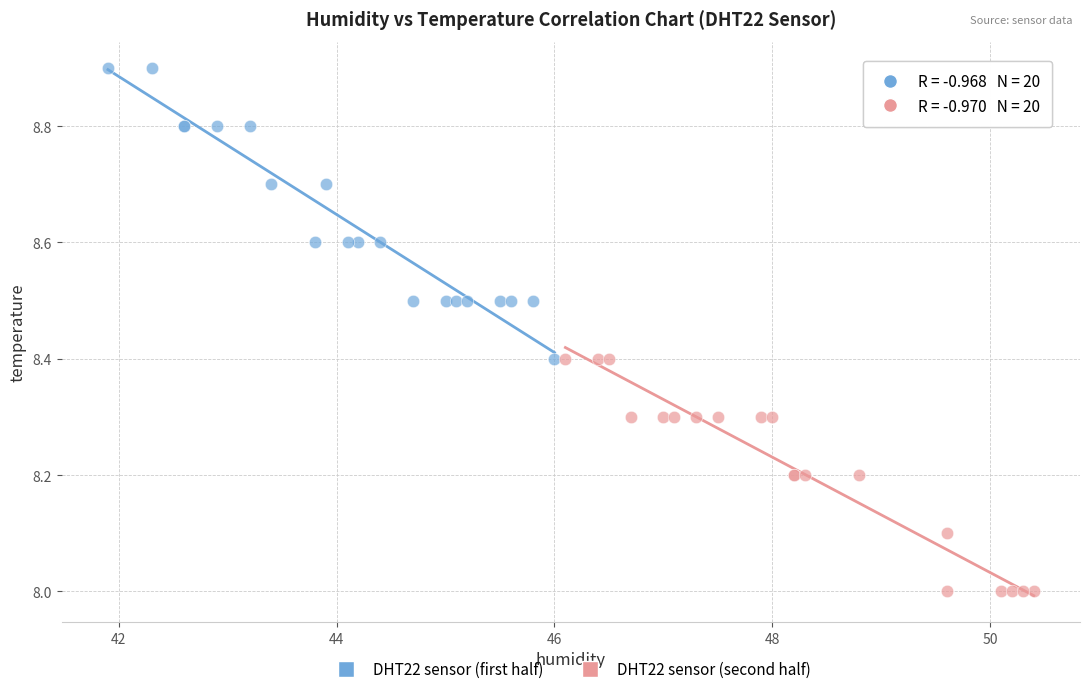

Which series has the largest Y range (max minus min)?

DHT22 sensor (first half)